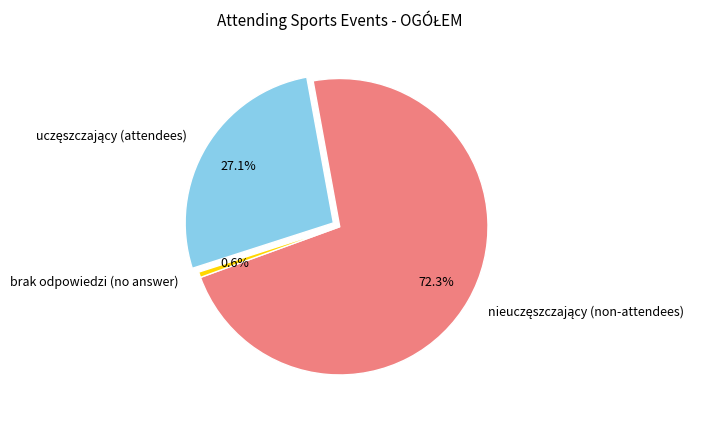

Is there a majority slice in this chart?

Yes